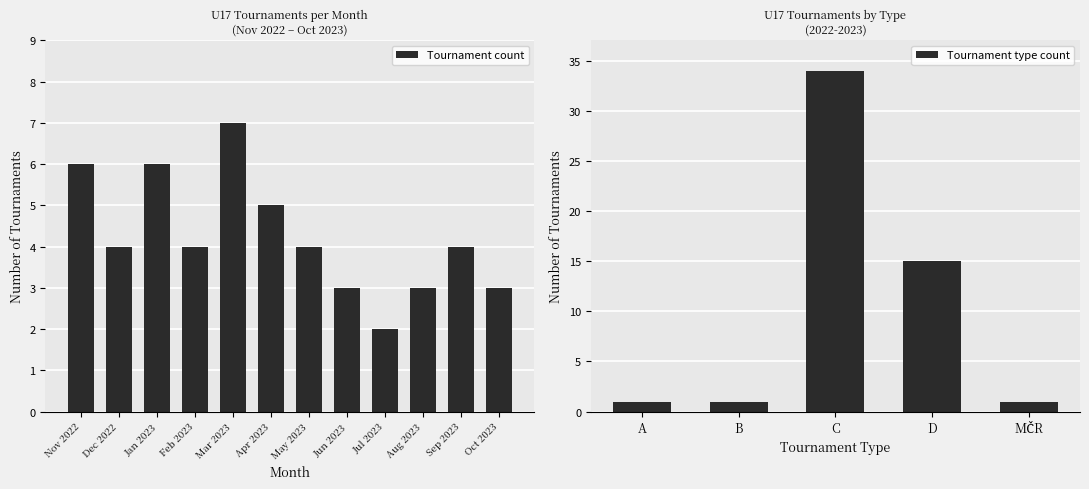

At which label does Tournament count reach its peak?

Mar 2023